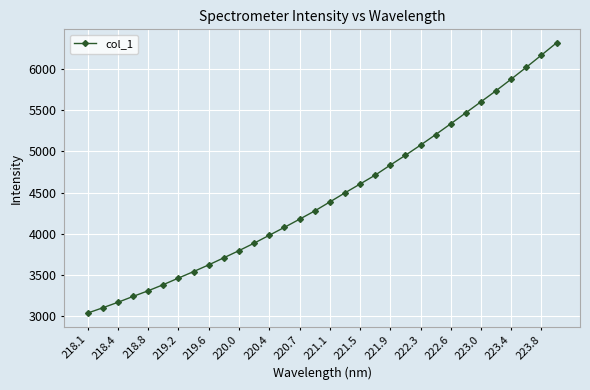

Count the number of categories in the chart.

32